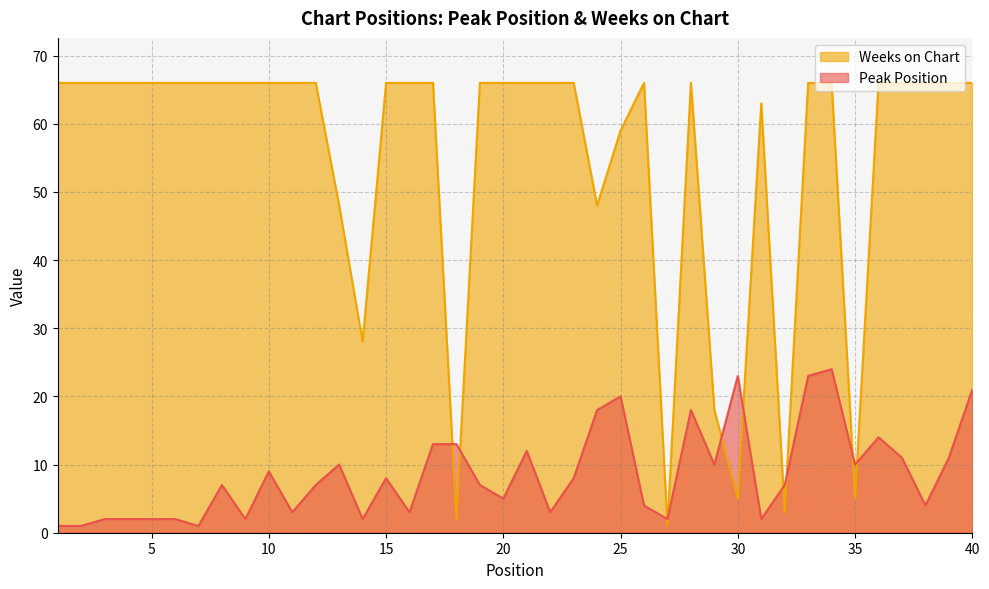

Which category has the lowest value across all series?

1